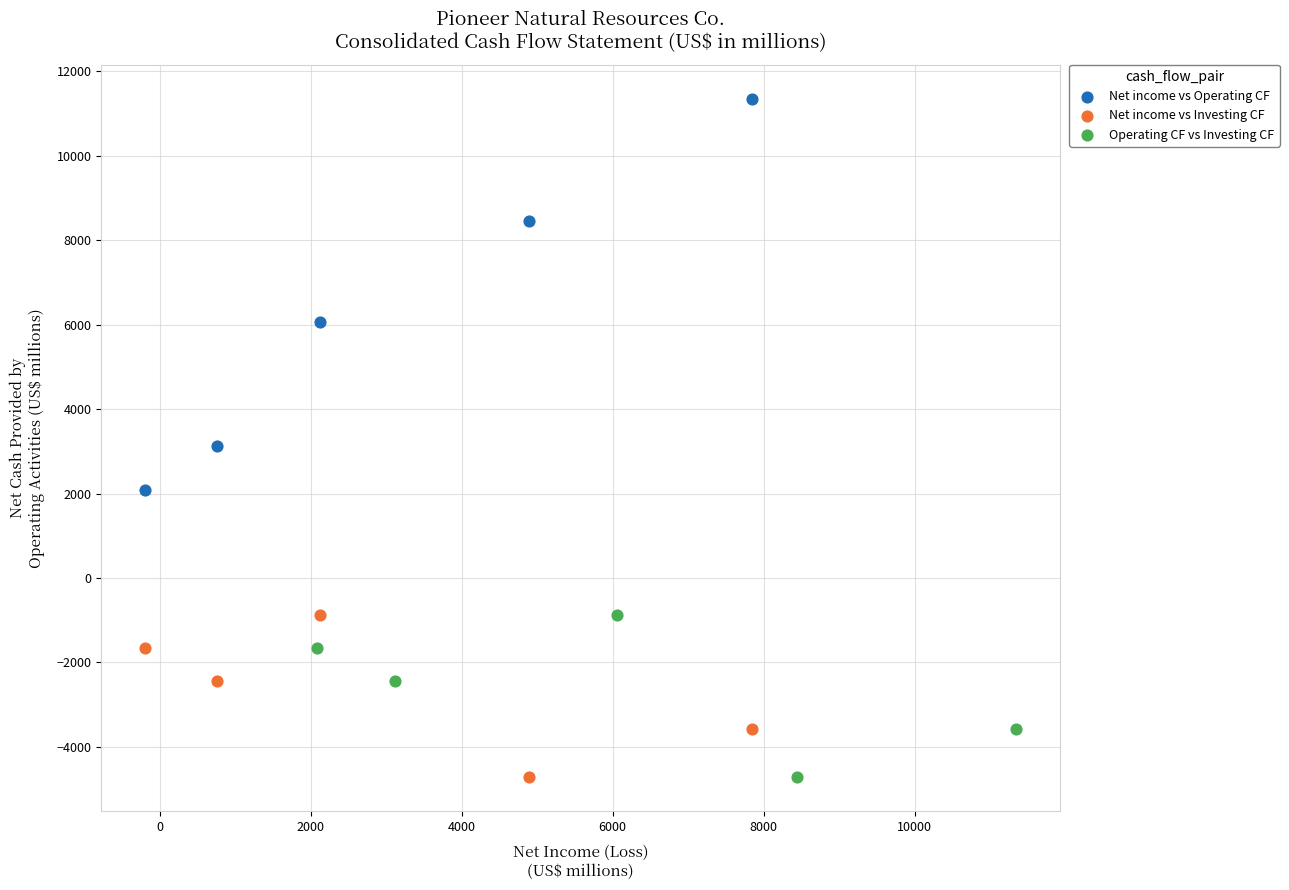

What are all the series names shown in the legend?

Net income vs Operating CF, Net income vs Investing CF, Operating CF vs Investing CF